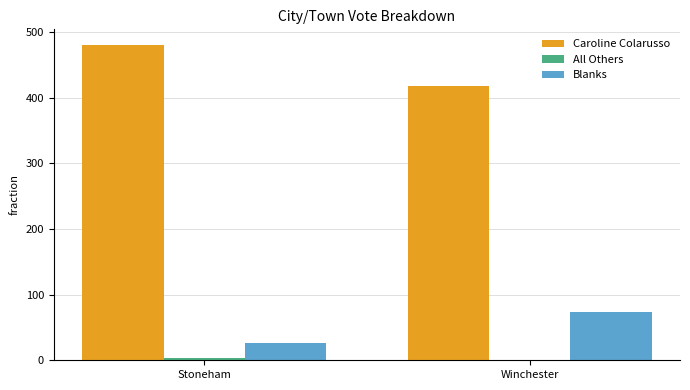

How many distinct data groups are displayed?

3